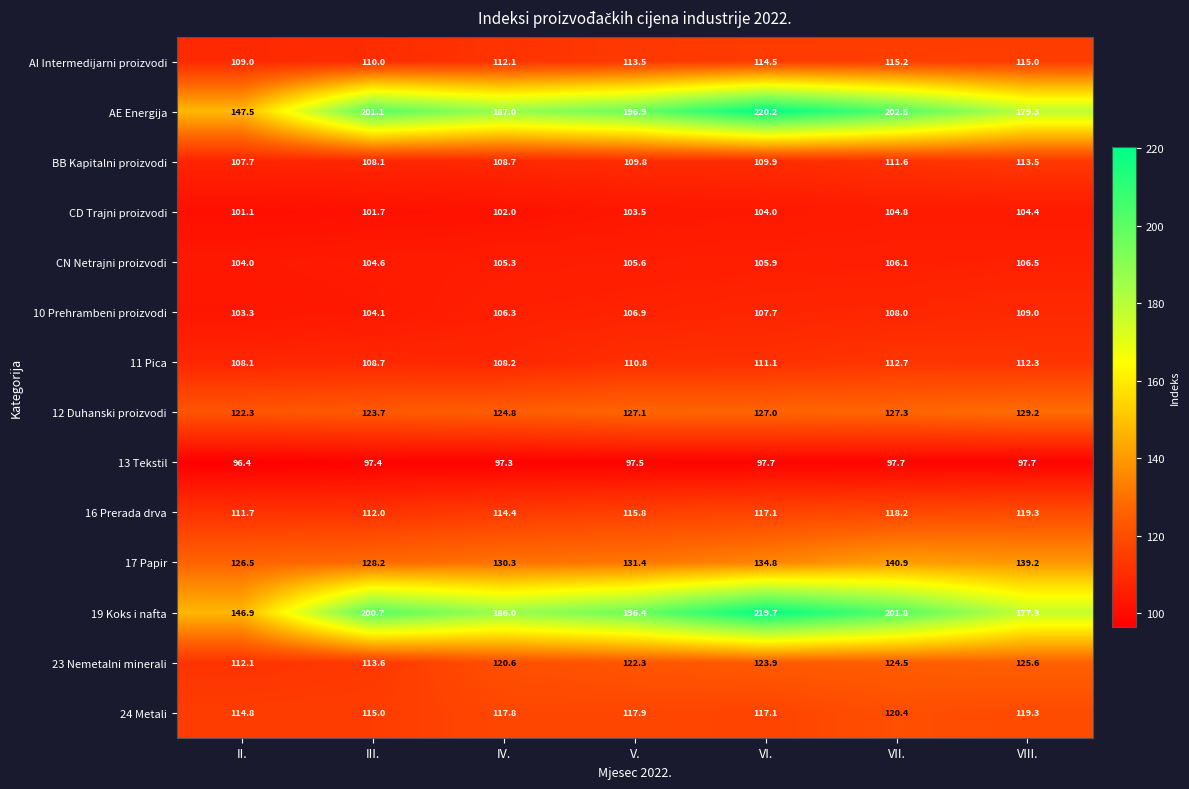

List the series in order of their peak value, lowest first.

13 Tekstil, CD Trajni proizvodi, CN Netrajni proizvodi, 10 Prehrambeni proizvodi, 11 Pica, BB Kapitalni proizvodi, AI Intermedijarni proizvodi, 16 Prerada drva, 24 Metali, 23 Nemetalni minerali, 12 Duhanski proizvodi, 17 Papir, 19 Koks i nafta, AE Energija